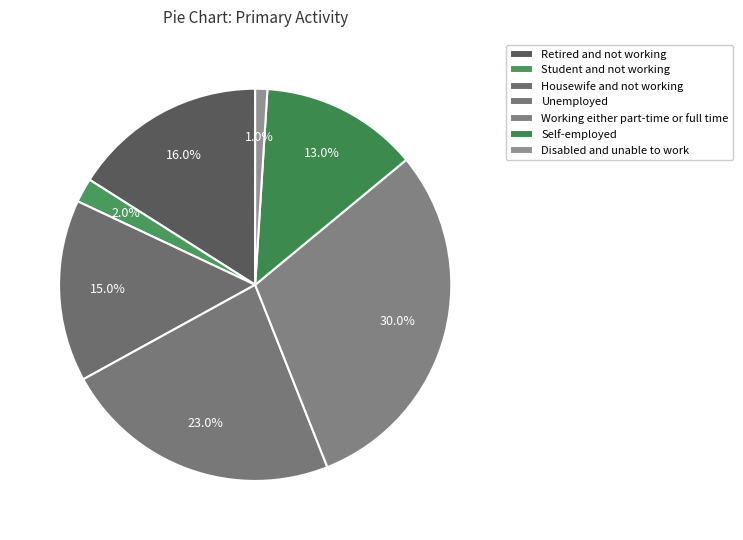

Which slice is the largest?

Working either part-time or full time